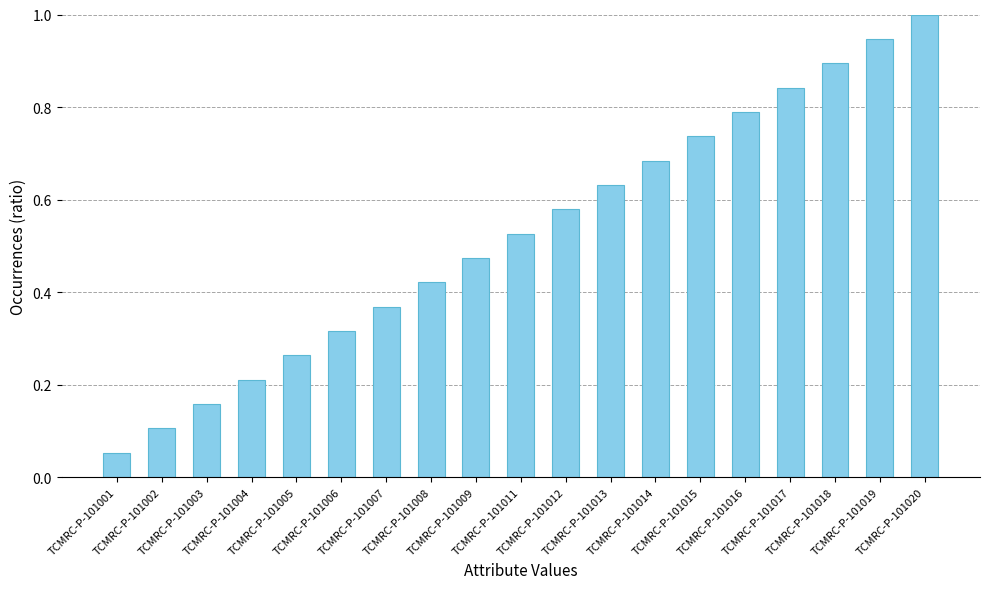

What is the maximum value shown in the chart?

1.0